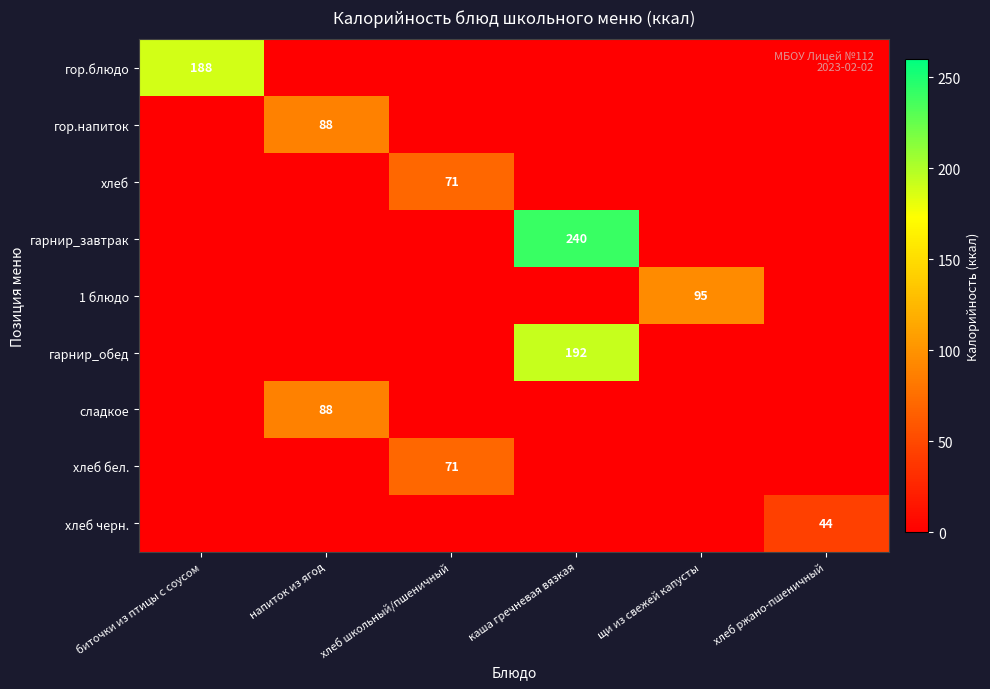

The value of гарнир_обед at каша гречневая вязкая is 72. True or false?

False